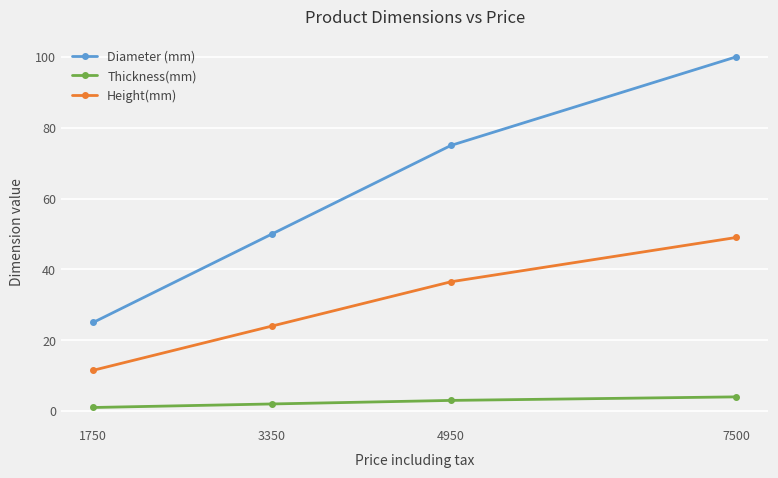

What is the value of the Height(mm) point at the 2nd from the left?

24.0